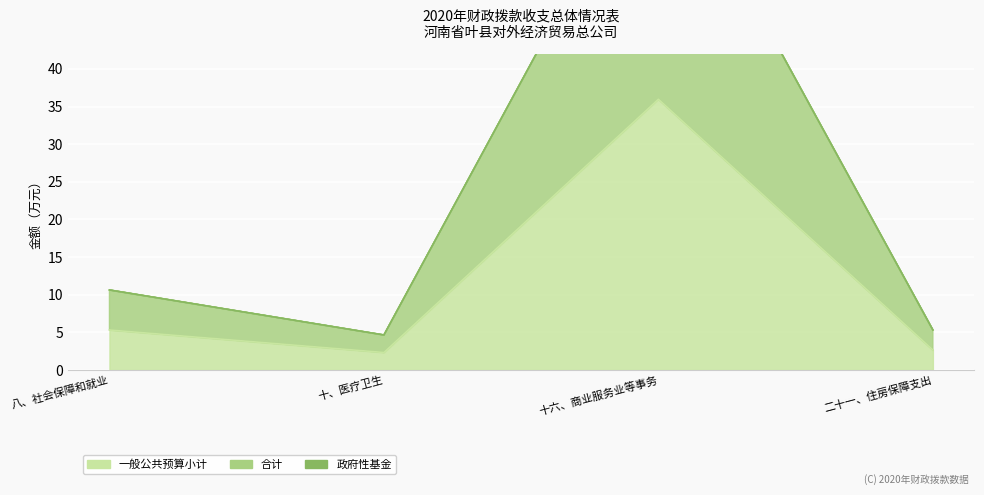

What is the difference between the maximum and minimum values in the 合计 series?

67.3